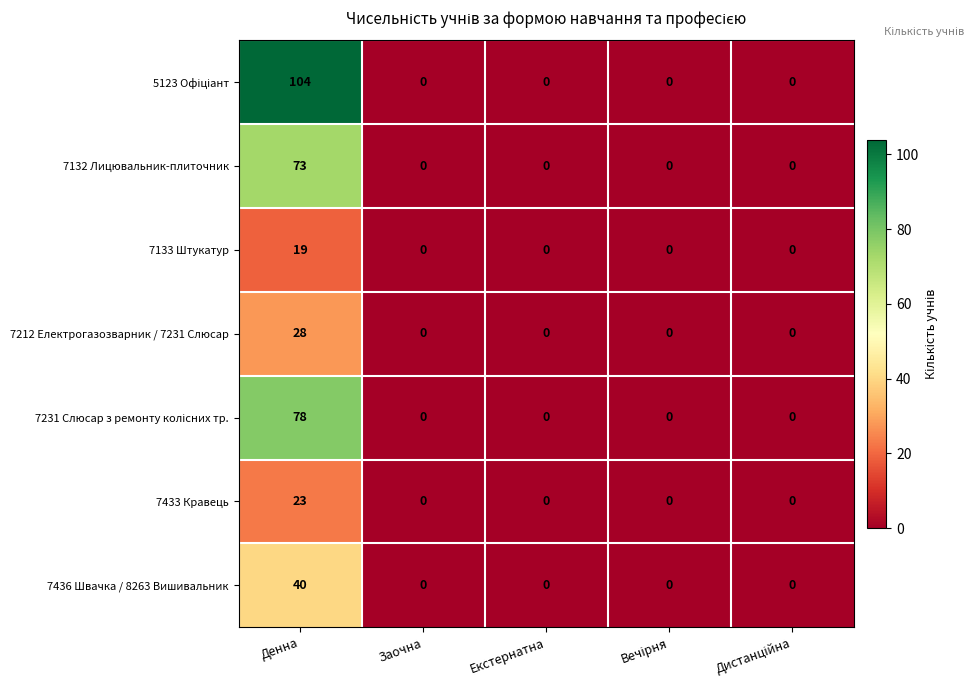

What is the sum of all 7132 Лицювальник-плиточник values?

73